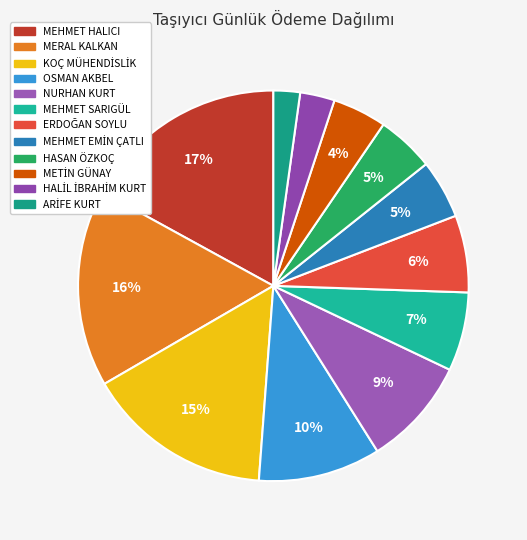

Count the number of slices in the pie.

12